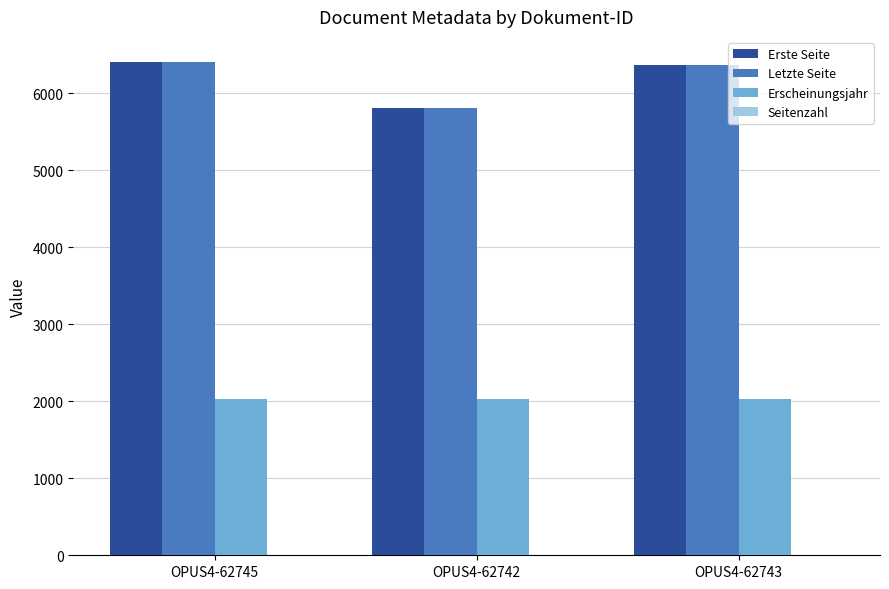

Is the value of Erscheinungsjahr at OPUS4-62742 greater than the value of Letzte Seite at OPUS4-62745?

No